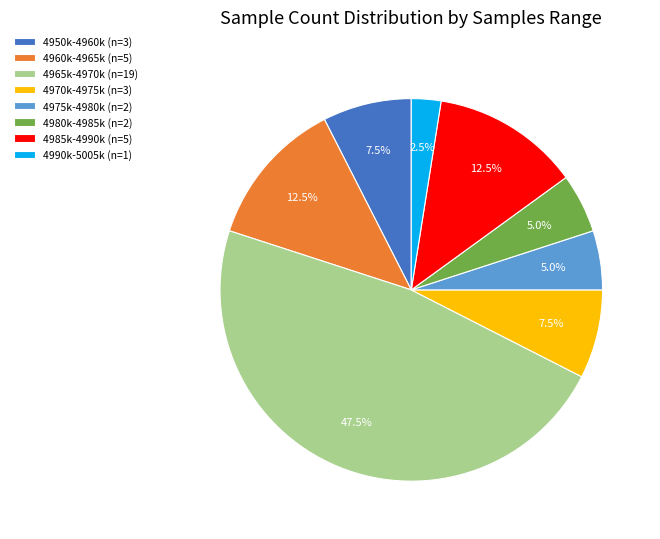

Which category has the smallest portion of the pie?

4990k-5005k (n=1)